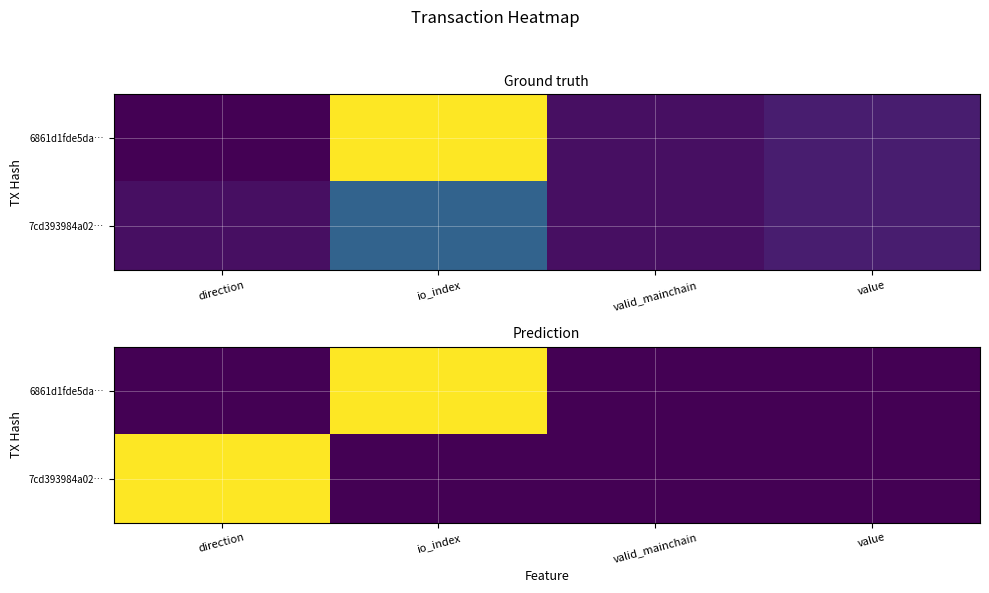

What is the sum of all 7cd393984a02… values?

1.0